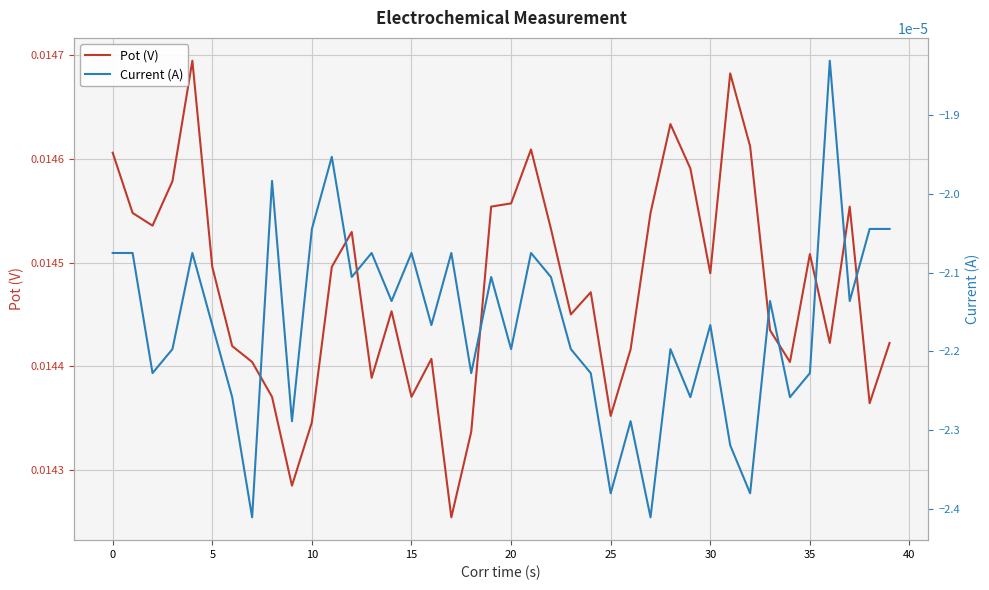

What is the label of the 35th point from the left?

34